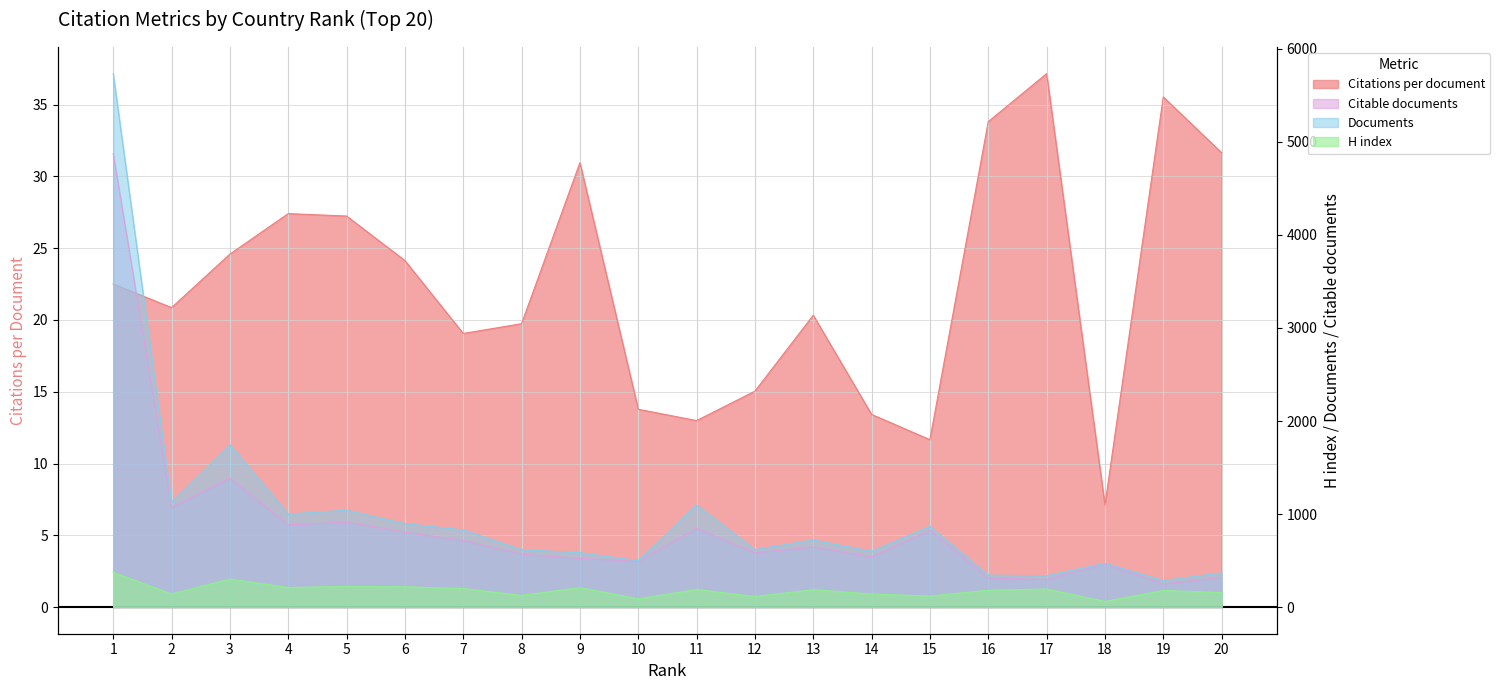

The value of Citations per document at 3 is 24.6. True or false?

True